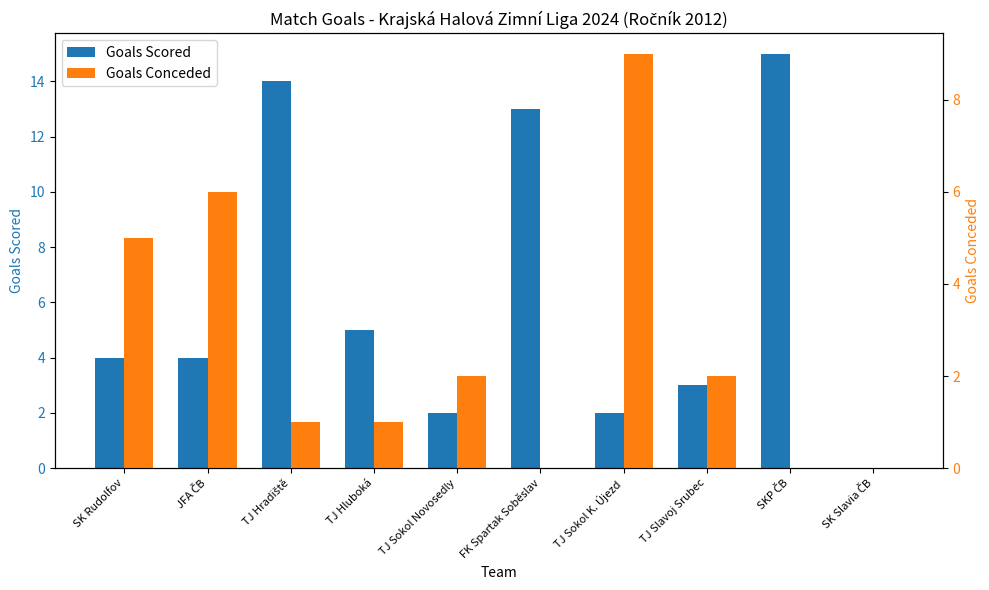

At TJ Sokol K. Újezd, list the series in order from smallest to largest.

Goals Scored, Goals Conceded